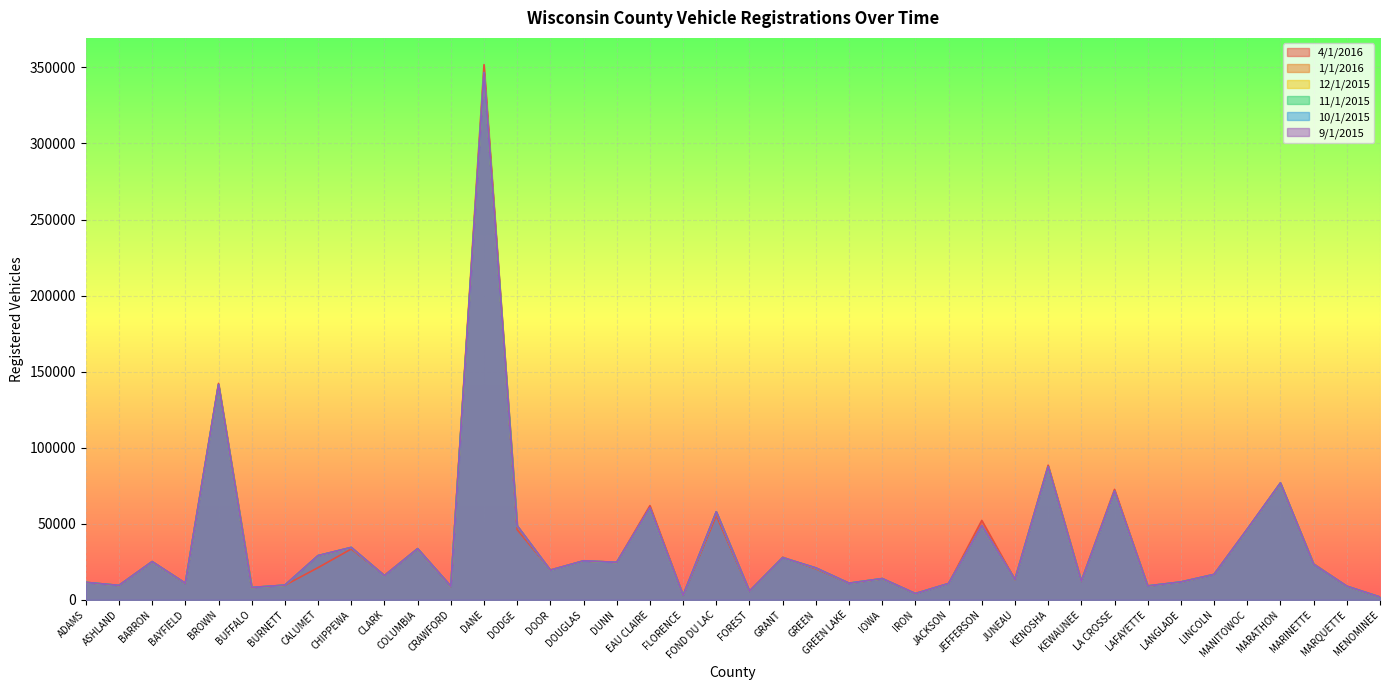

How many values in the 1/1/2016 series are below 19435?

20